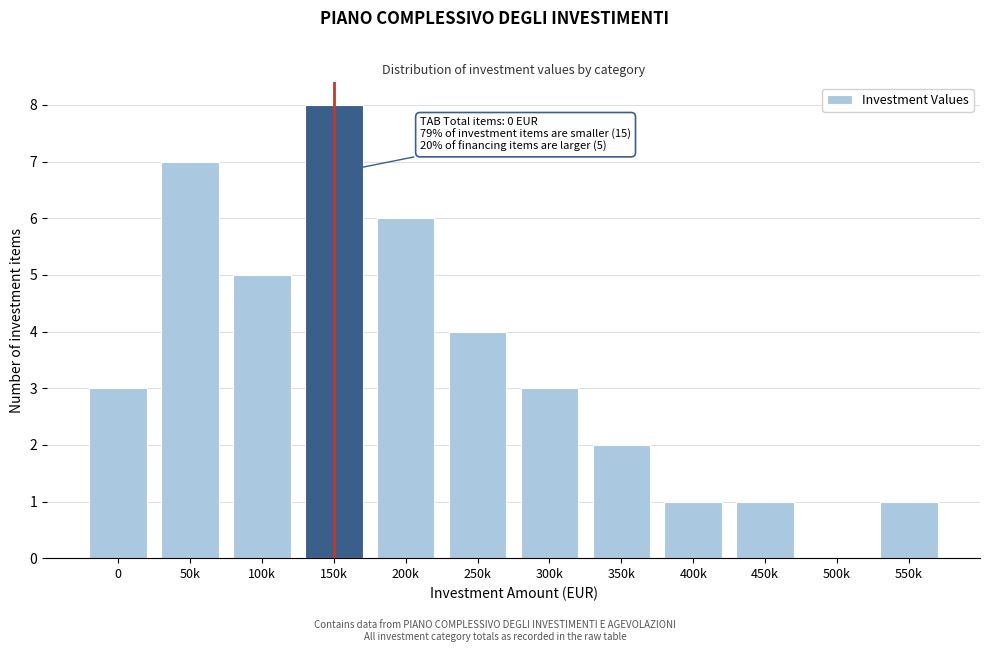

Reading left to right, what are all the values shown in this chart?

0=3	50k=7	100k=5	150k=8	200k=6	250k=4	300k=3	350k=2	400k=1	450k=1	500k=0	550k=1